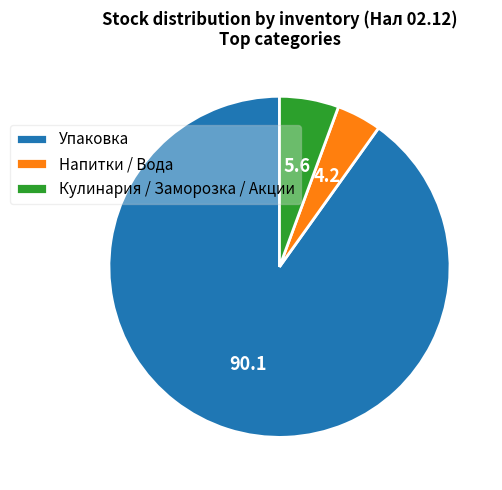

Combined, do Напитки / Вода and Кулинария / Заморозка / Акции account for over 50%?

No